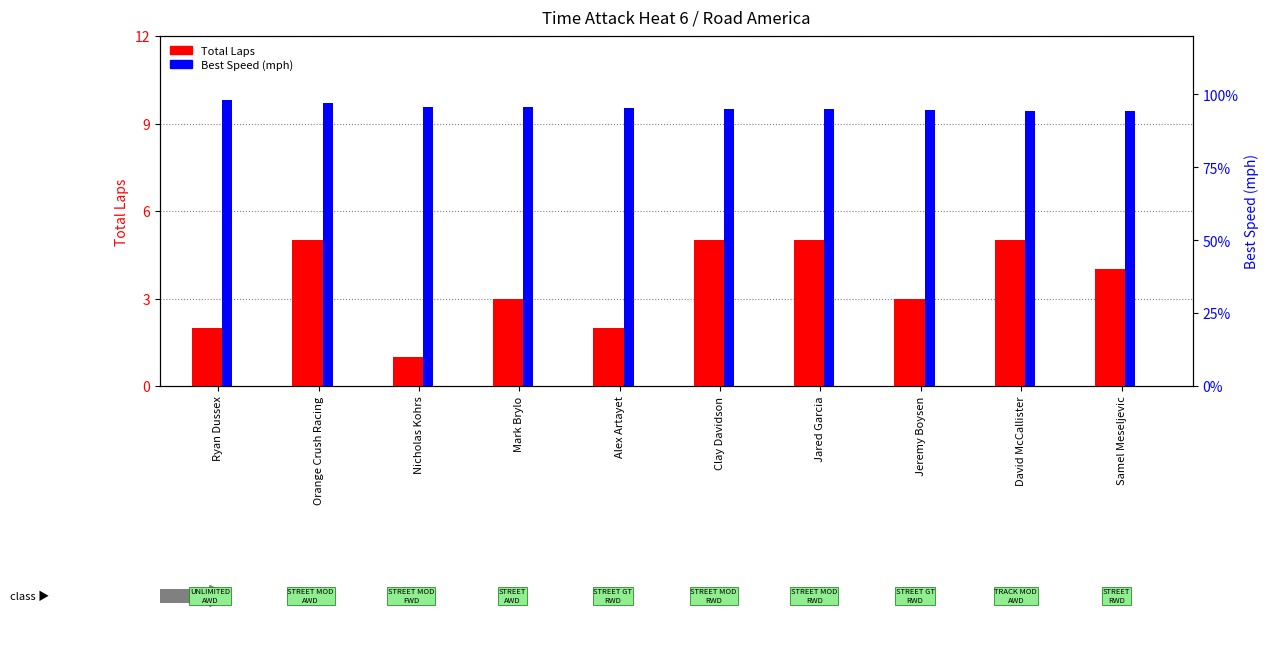

Which series has the widest spread of values?

Total Laps